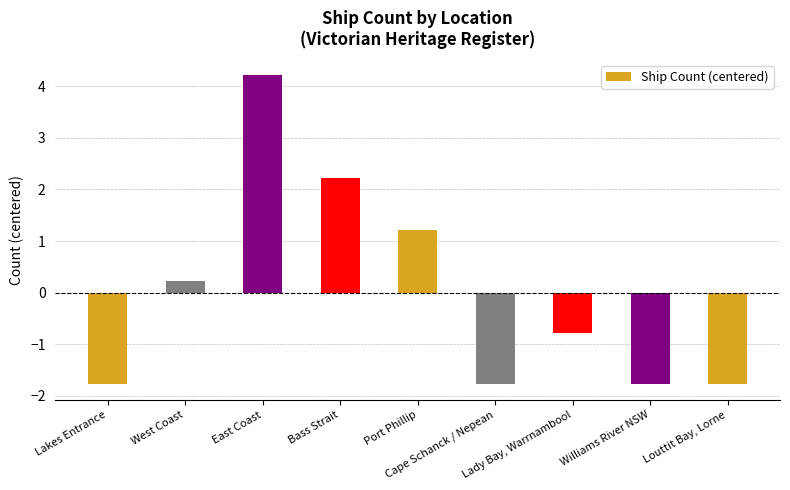

What position from the right is Lakes Entrance?

9